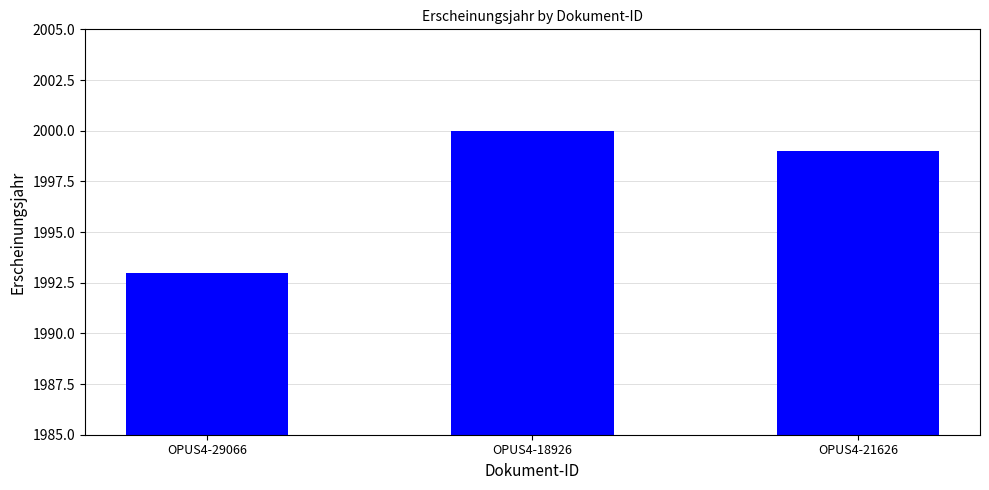

The chart shows a value of 2000 at OPUS4-18926. True or false?

True